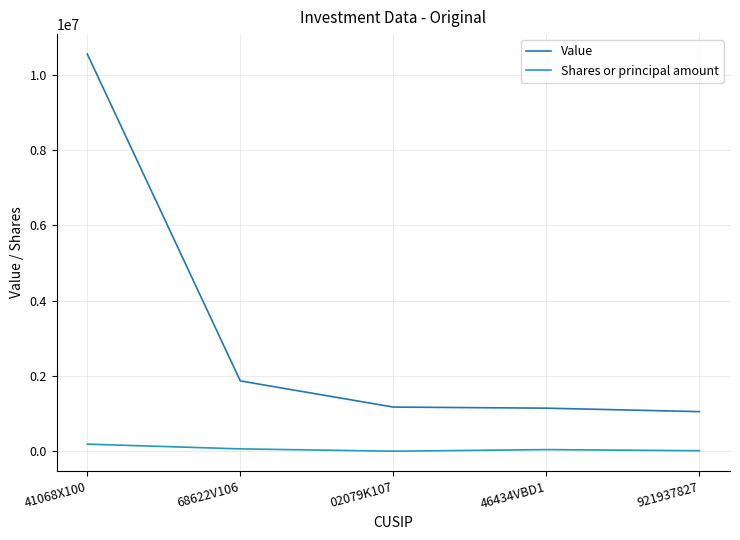

Which category has the highest value across all series?

41068X100